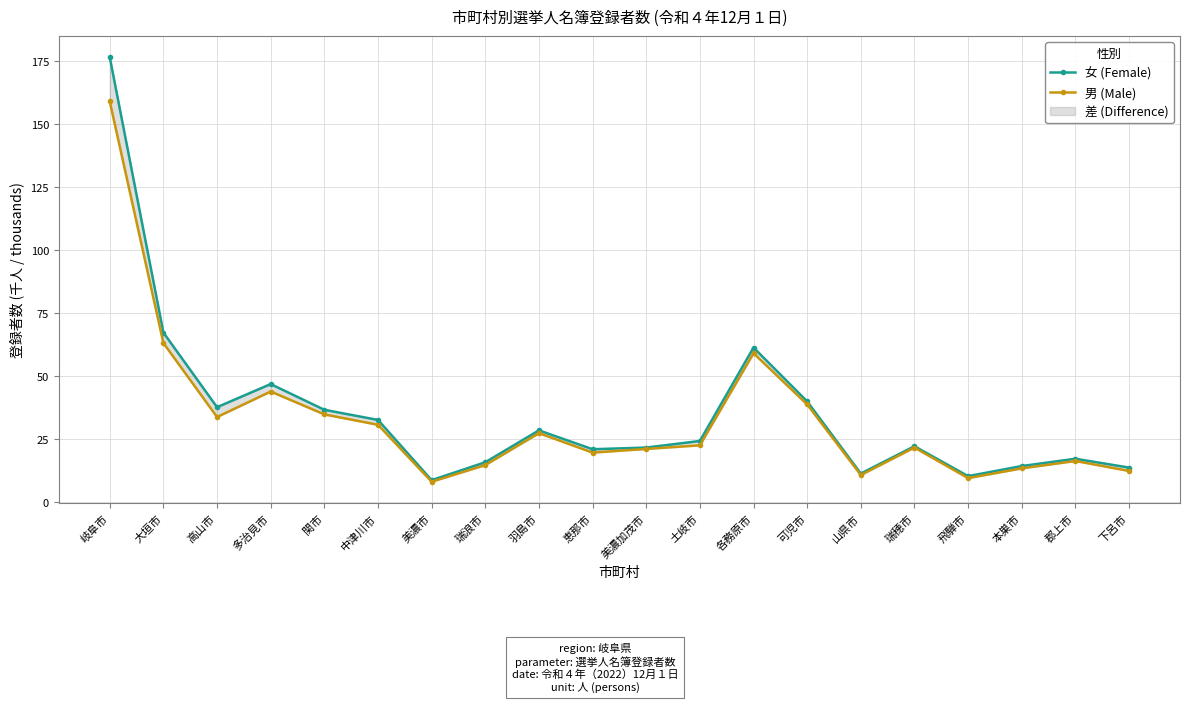

What is the spread (max minus min) of values at 多治見市?

3.0